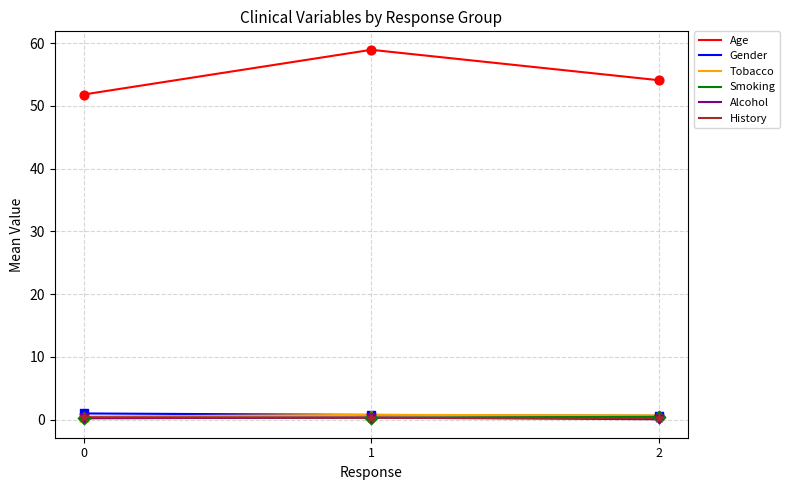

At which category is the sum across all series the highest?

1